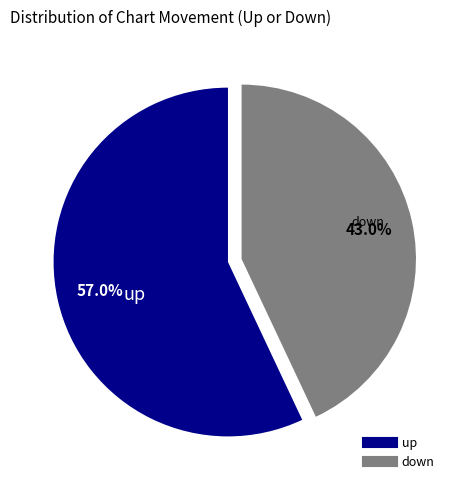

What is the ratio of the value at up to the value at down?

1.3